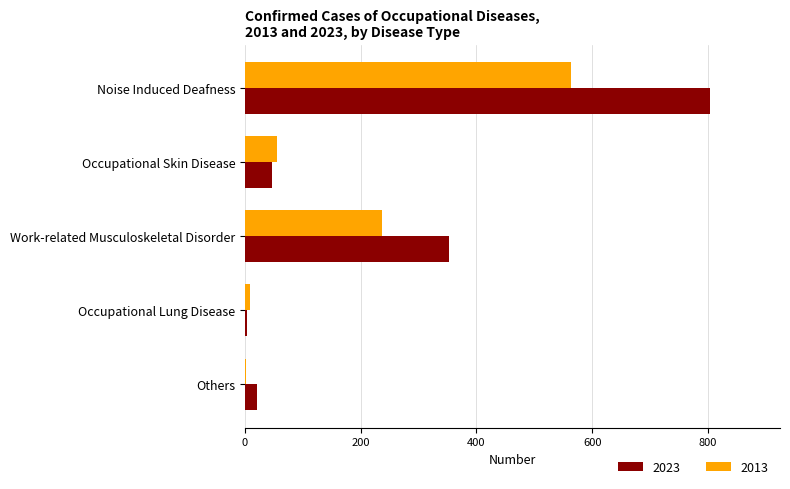

Which series has the largest total across all categories?

2023